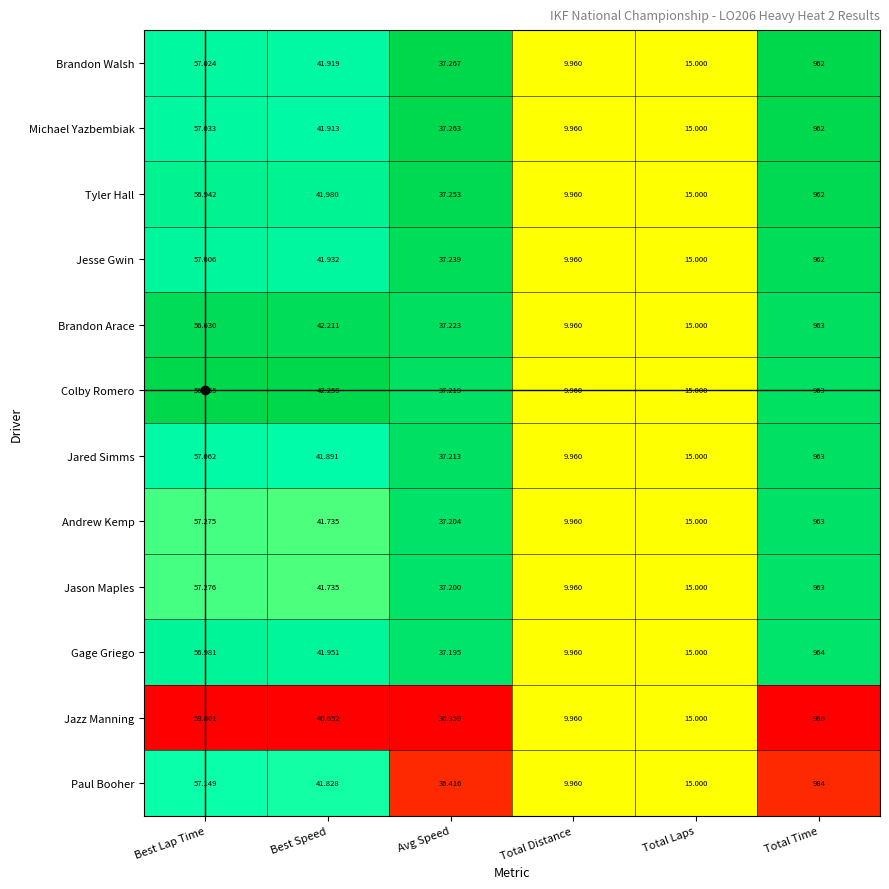

At which label does Brandon Arace reach its minimum?

Total Distance